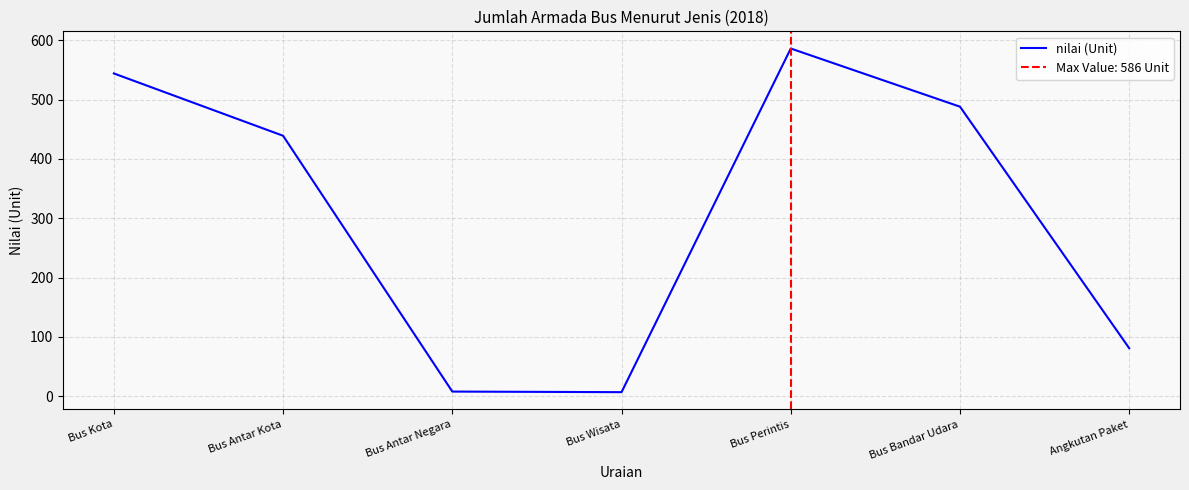

What is the label of the 6th point from the right?

Bus Antar Kota